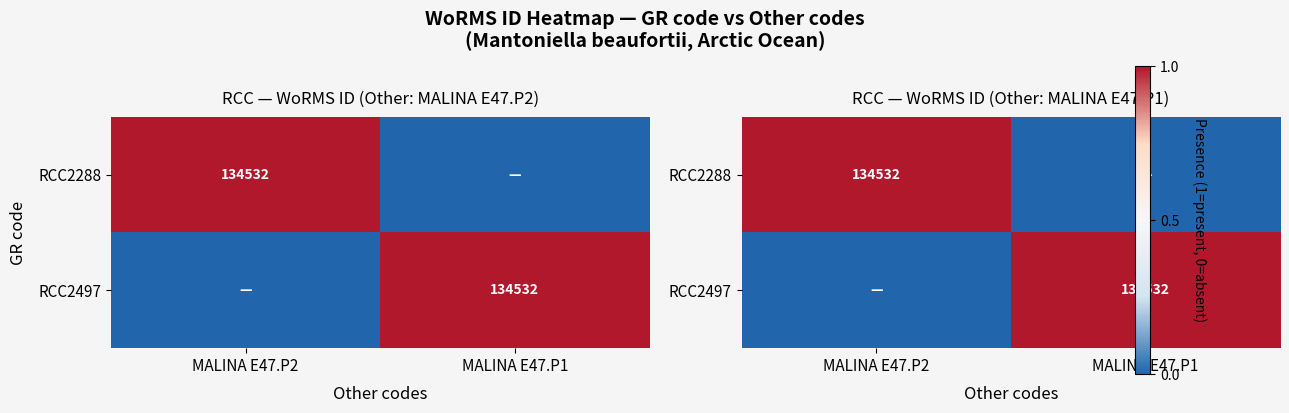

What is the sum of all RCC2497 values?

1